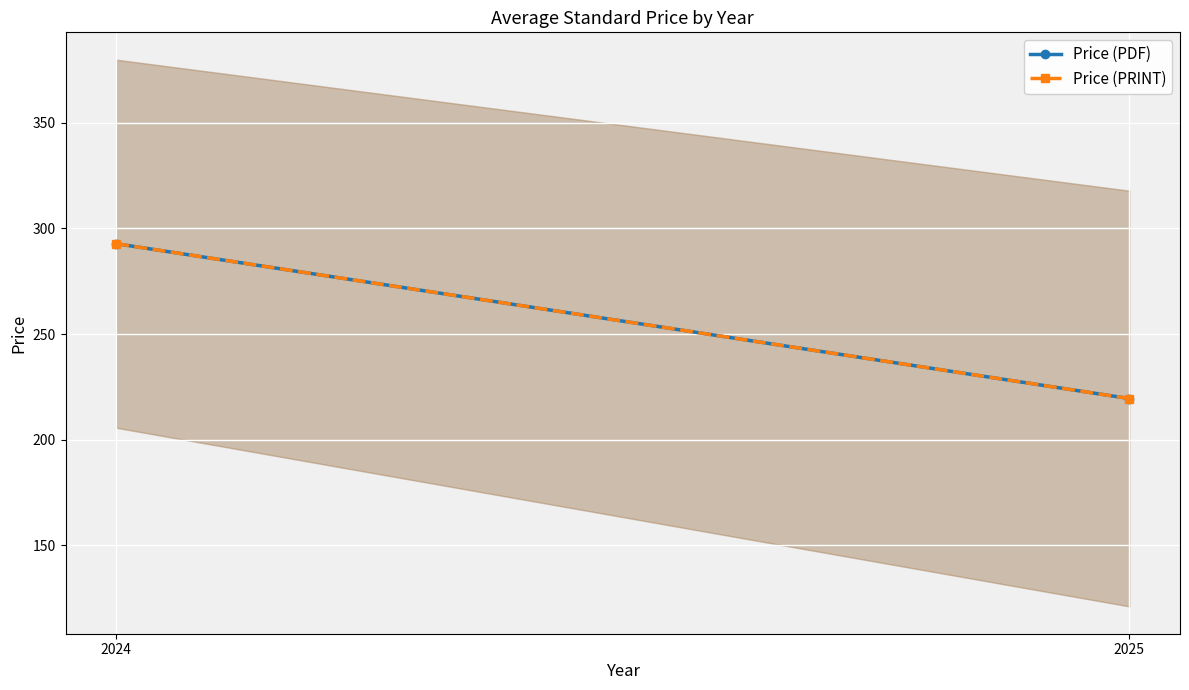

What are all the series names shown in the legend?

Price (PDF), Price (PRINT)